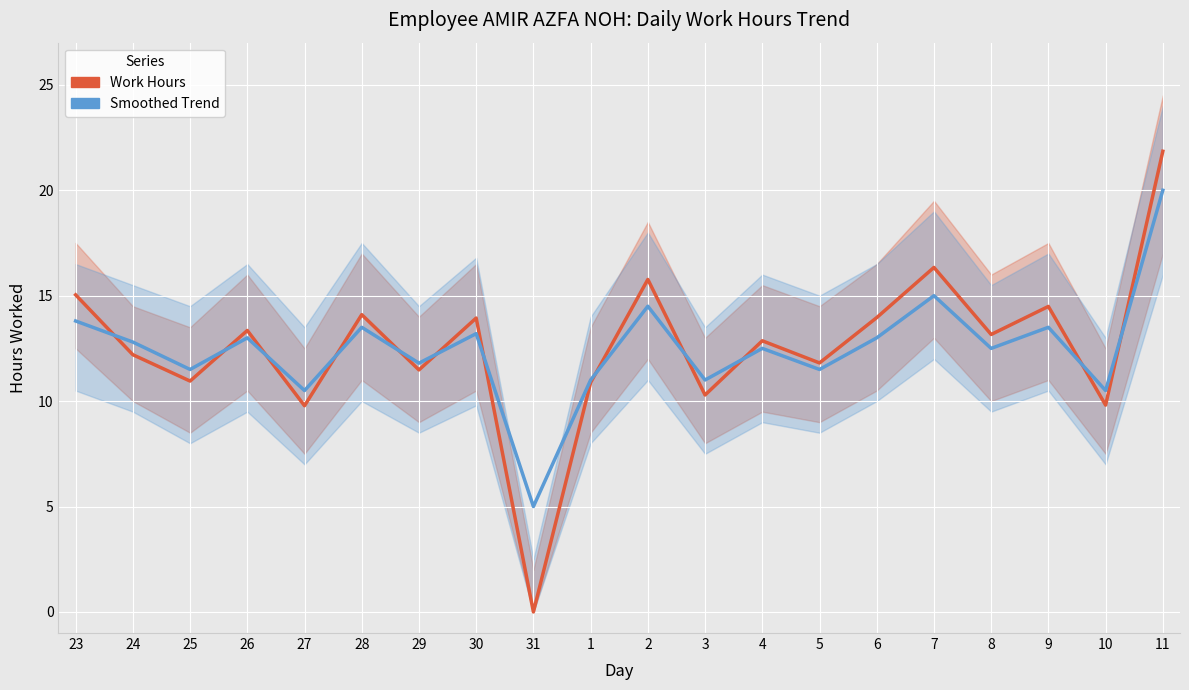

Count the number of data series in this chart.

2